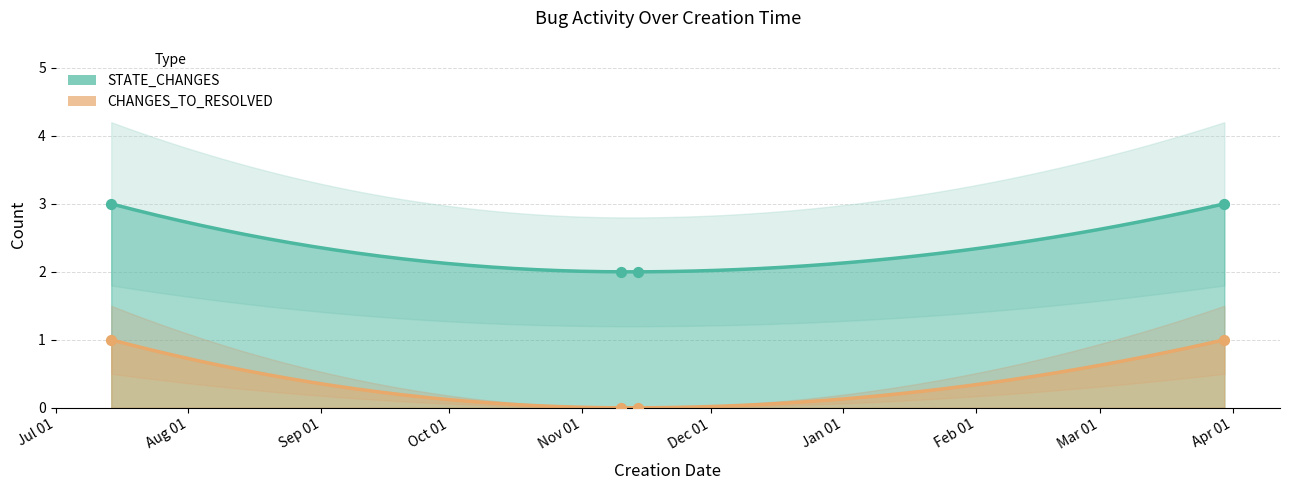

What are all the series names shown in the legend?

STATE_CHANGES, CHANGES_TO_RESOLVED